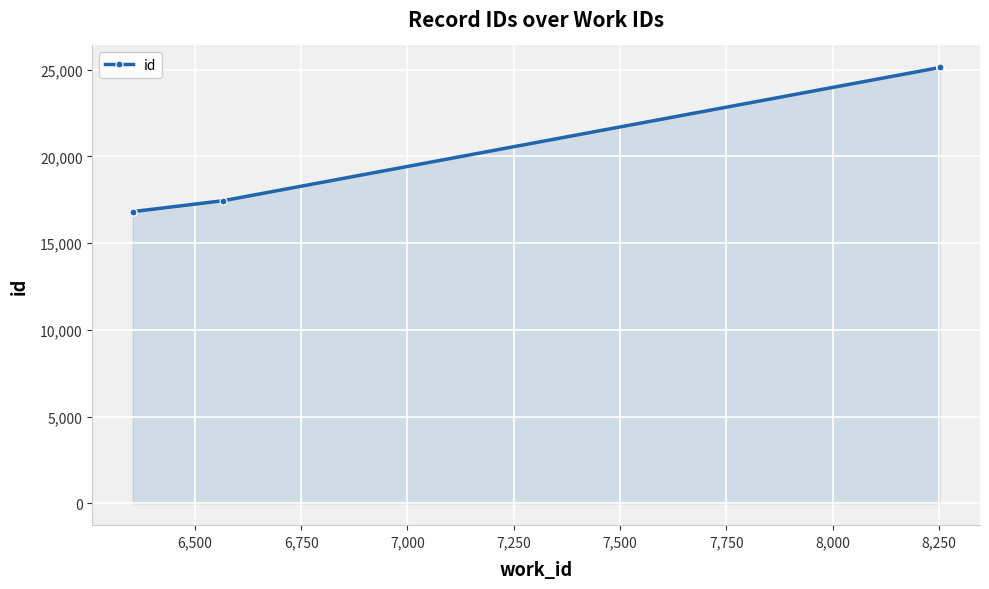

What is the difference between the maximum and minimum values?

8322